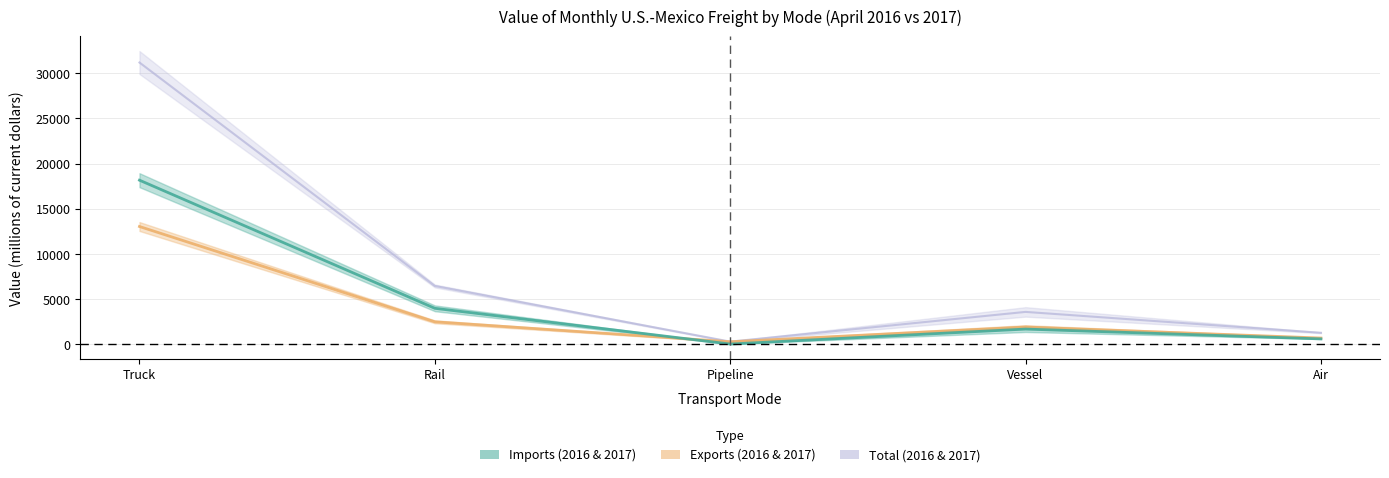

True or false: Exports_2016 and Imports_2017 intersect in this chart.

False